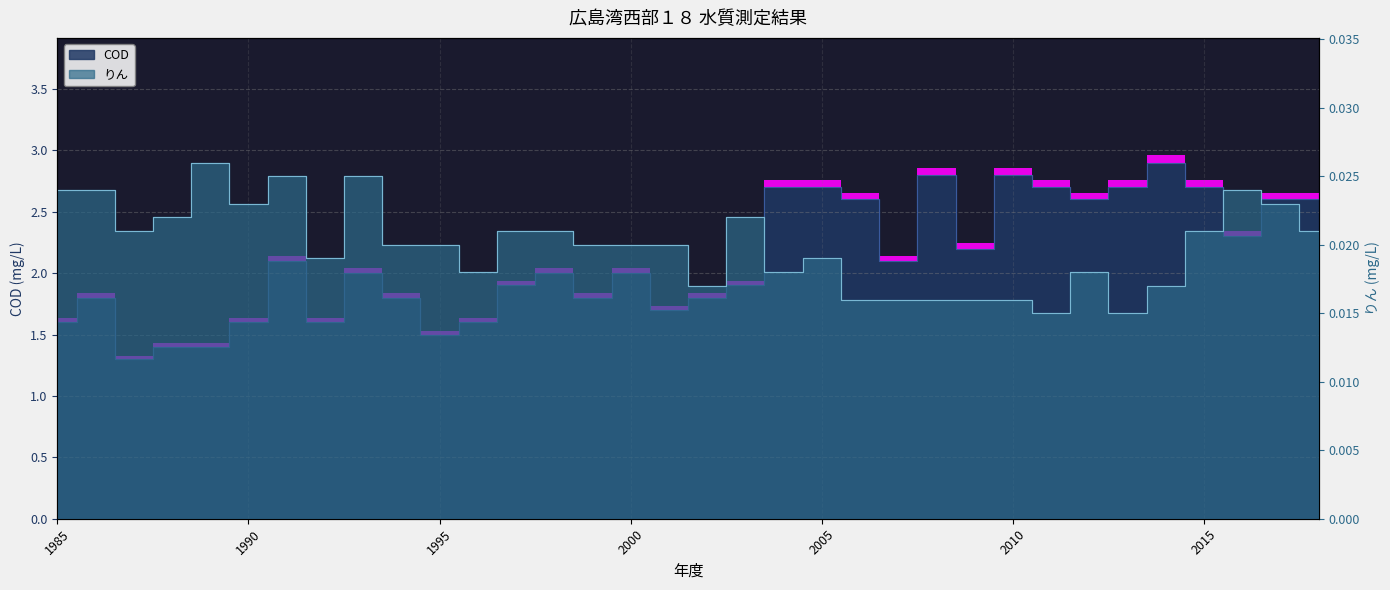

At how many categories does at least one series exceed 1?

34